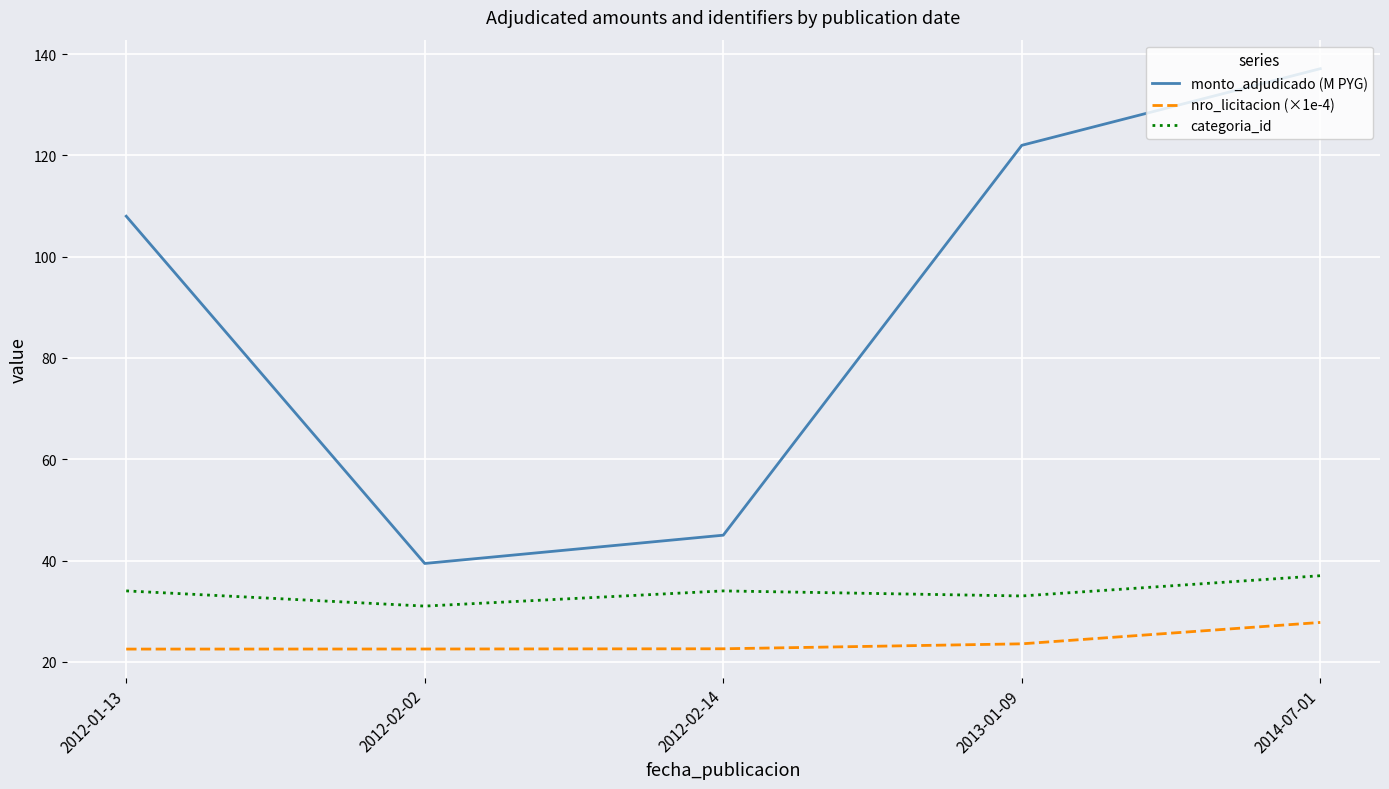

True or false: monto_adjudicado (M PYG) and categoria_id cross at least once.

False